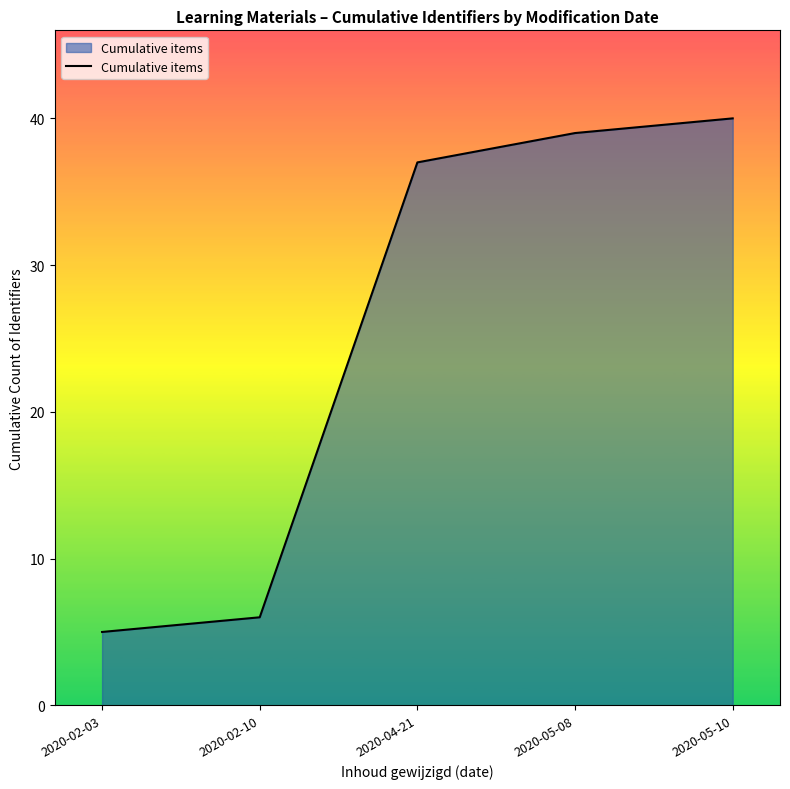

The chart shows a value of 37 at 2020-04-21. True or false?

True